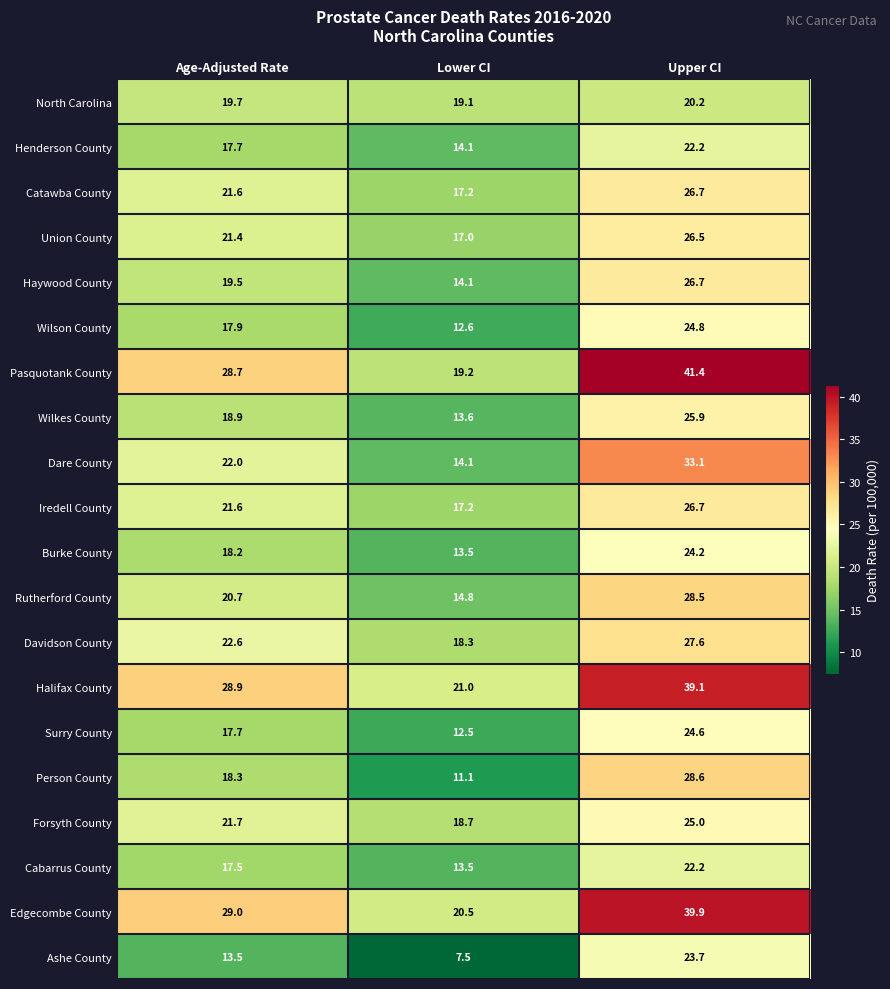

What is the sum of all Ashe County values?

44.7